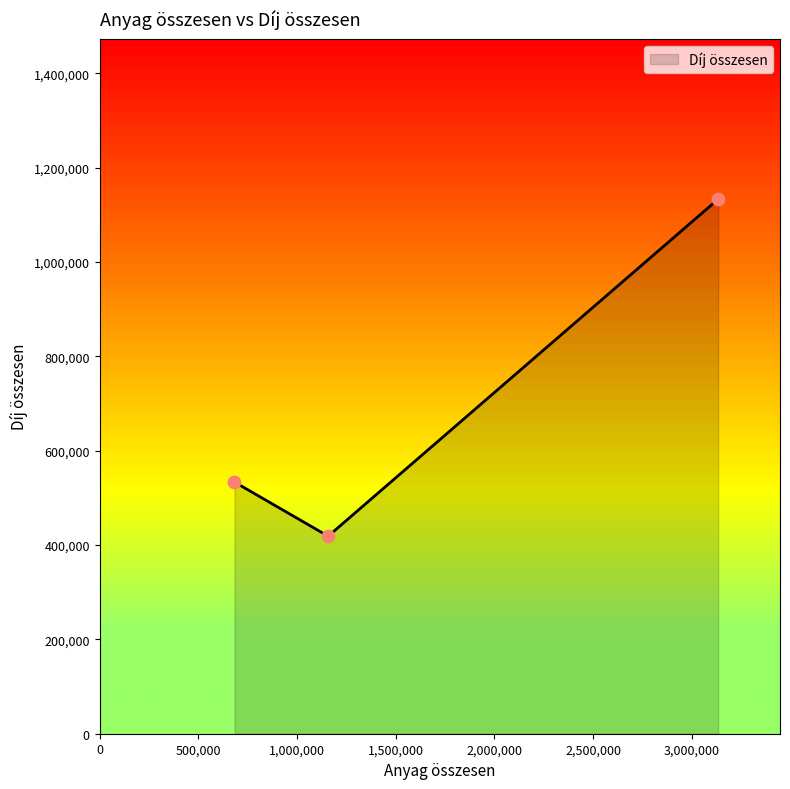

What is the greatest value displayed?

1133508